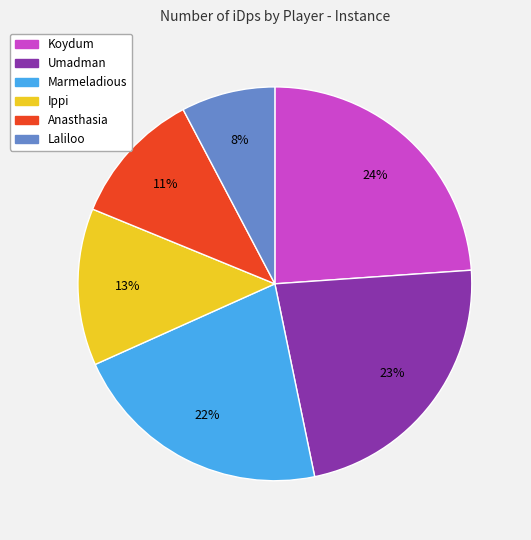

Rank the categories by value from lowest to highest.

Laliloo, Anasthasia, Ippi, Marmeladious, Umadman, Koydum